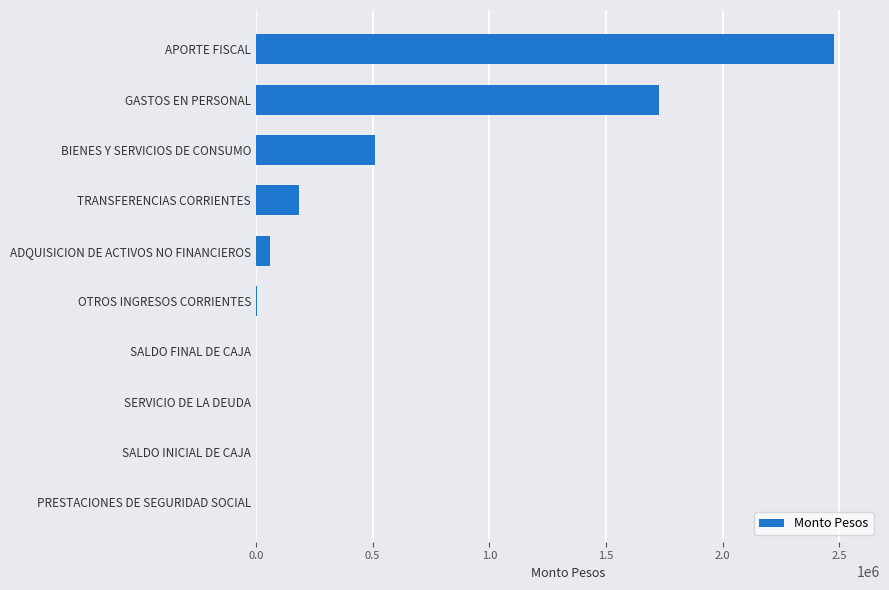

What is the sum of all values?

4965062